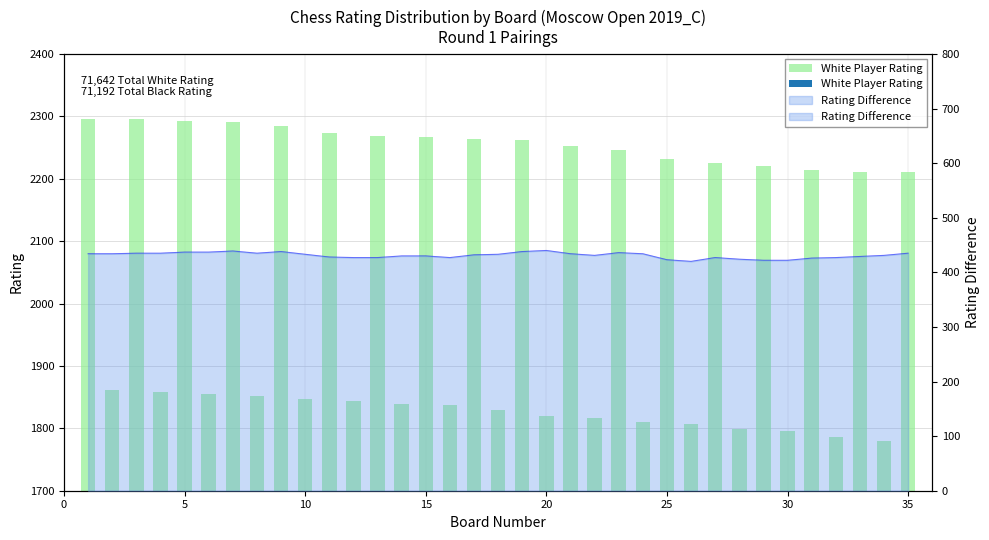

What is the sum of all values?

12142